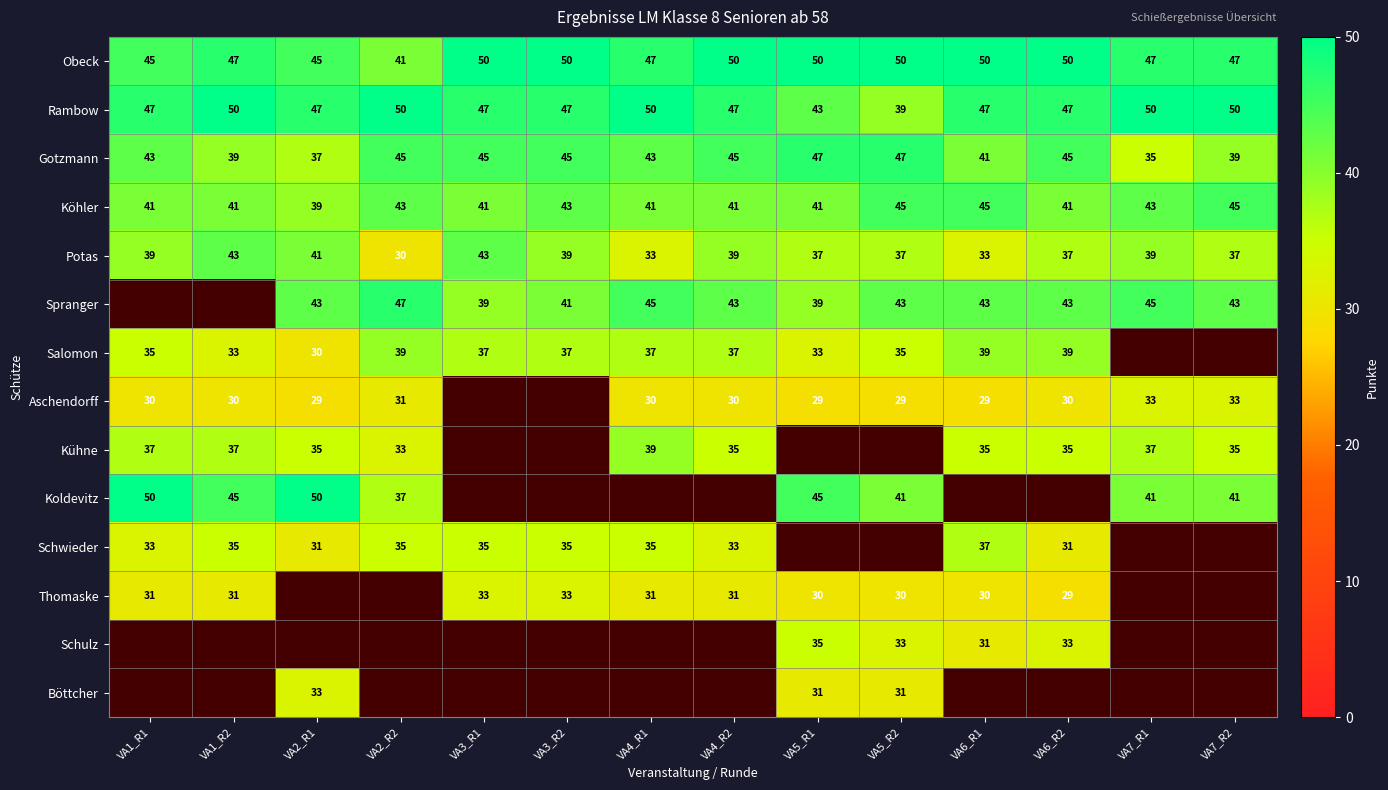

What is the difference between the Potas values at VA3_R1 and VA3_R2?

4